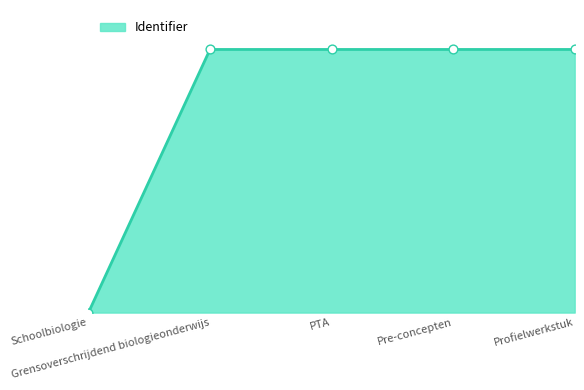

Which has a higher value, Schoolbiologie or Pre-concepten?

Pre-concepten